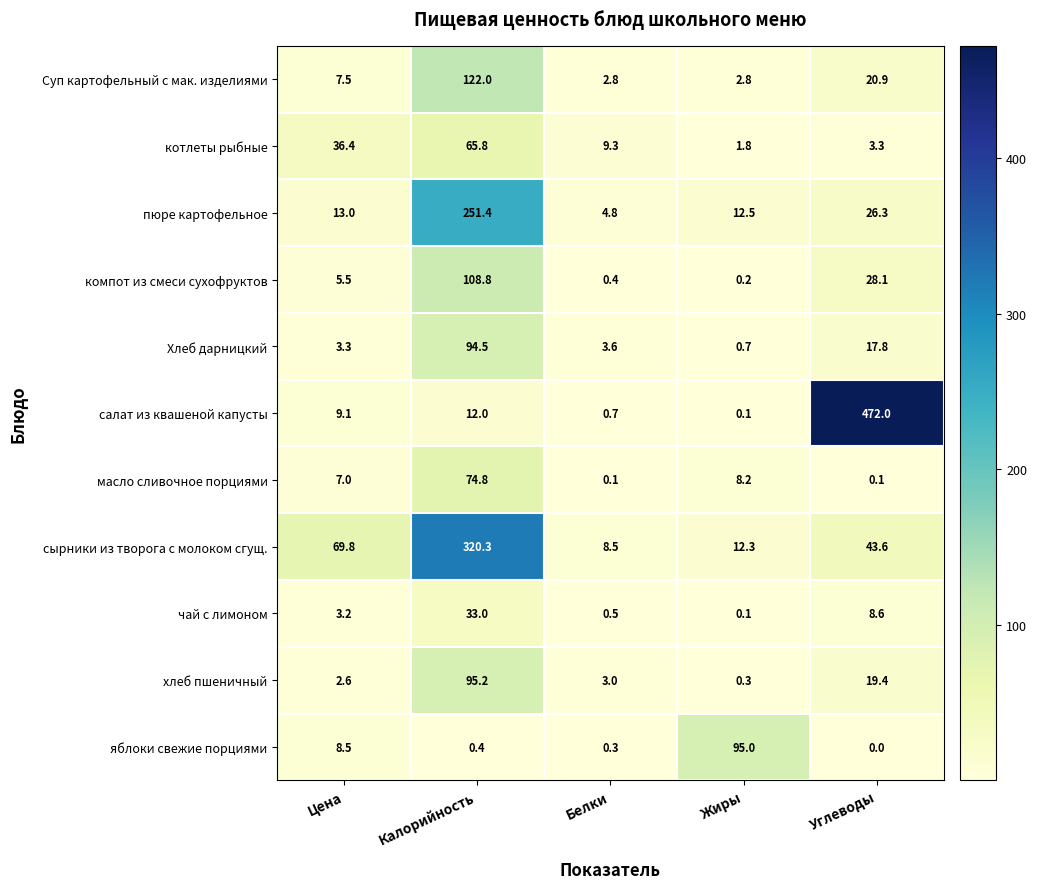

What is the difference between the maximum and minimum values in the котлеты рыбные series?

64.0